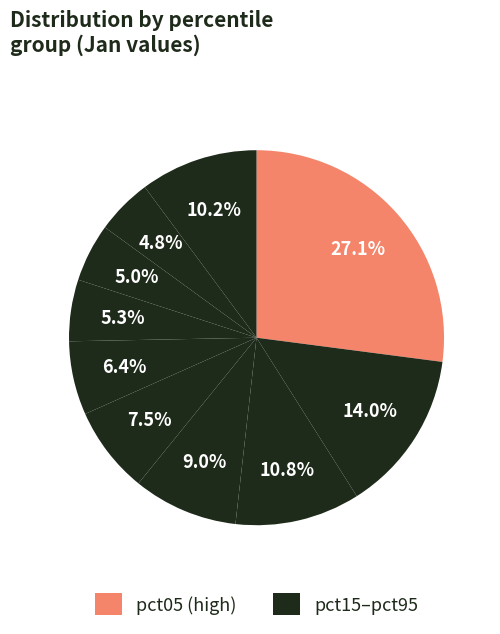

How many slices are in this pie chart?

10